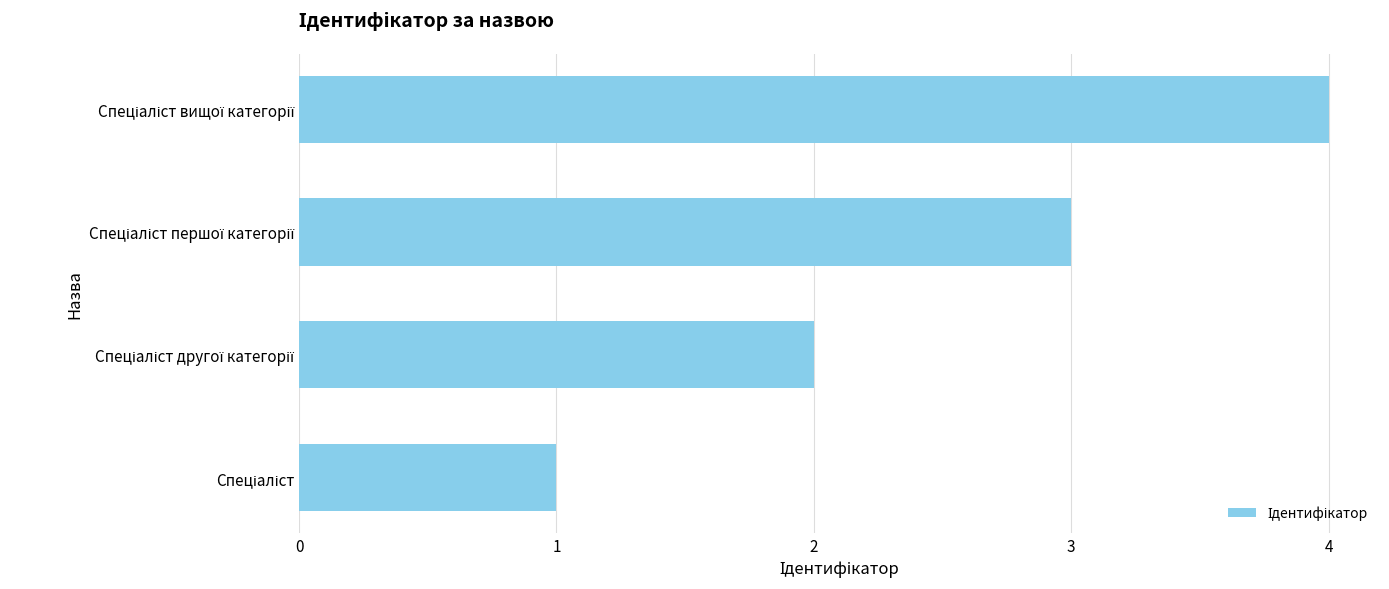

What is the smallest value displayed?

1